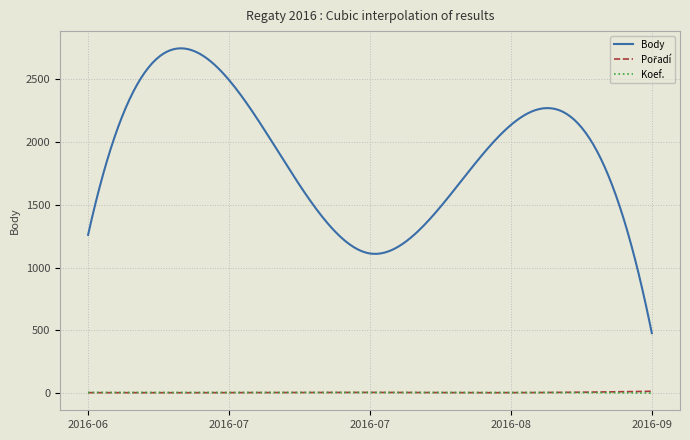

Which series has the largest total across all categories?

Body